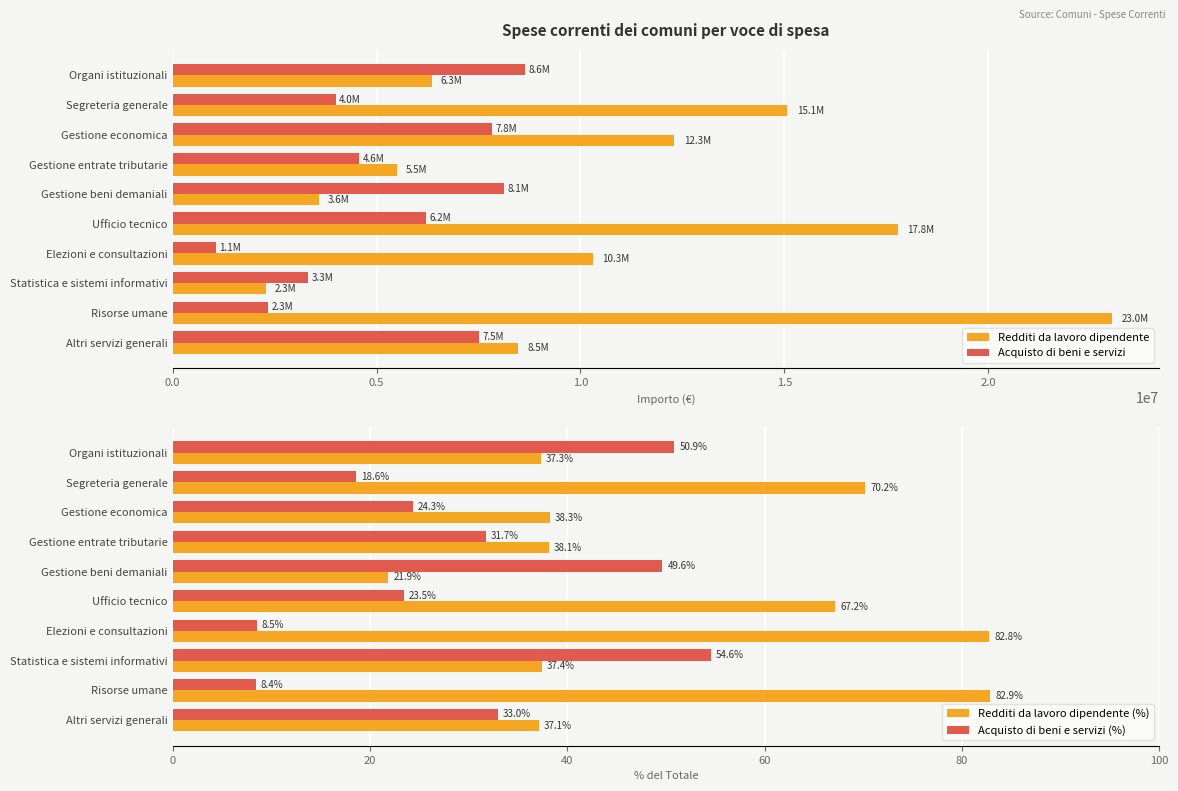

Reading left to right, what are all the values shown in this chart?

Redditi da lavoro dipendente: 6348756.1	15075104.0	12300476.1	5490499.1	3581625.1	17788853.1	10302384.1	2282844.0	23038657.4	8459667.2
Acquisto di beni e servizi: 8647556.1	3996919.0	7821403.0	4571045.1	8127526.2	6216678.0	1059181.0	3330425.1	2340963.1	7517452.1
Redditi da lavoro dipendente (%): 37.3	70.2	38.3	38.1	21.9	67.2	82.8	37.4	82.9	37.1
Acquisto di beni e servizi (%): 50.9	18.6	24.3	31.7	49.6	23.5	8.5	54.6	8.4	33.0